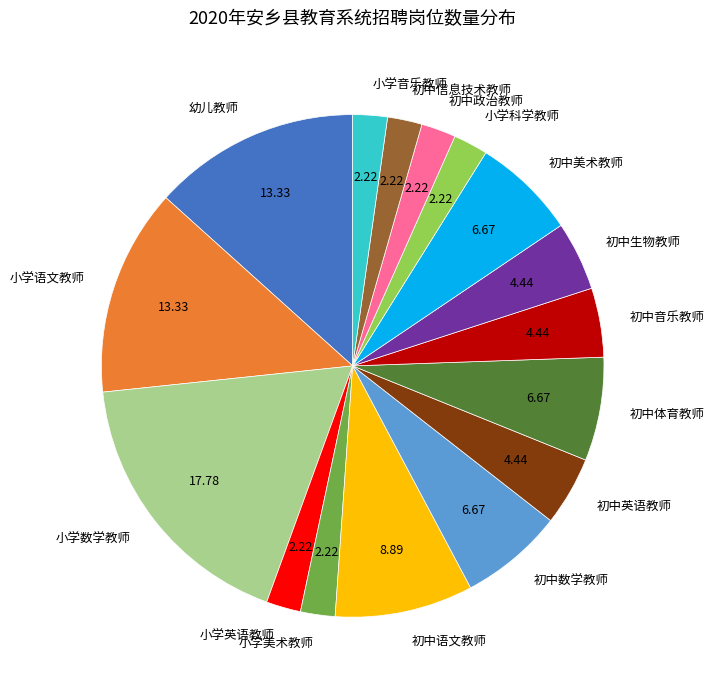

Does 初中数学教师 represent more than half of the total?

No